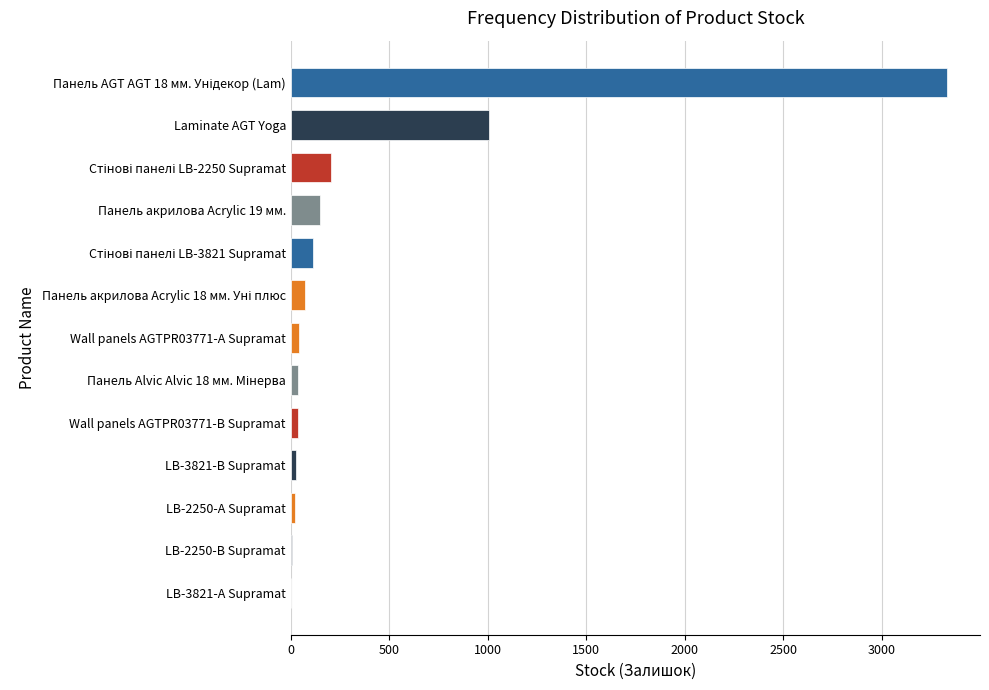

At which label is the value closest to 1667?

Laminate AGT Yoga